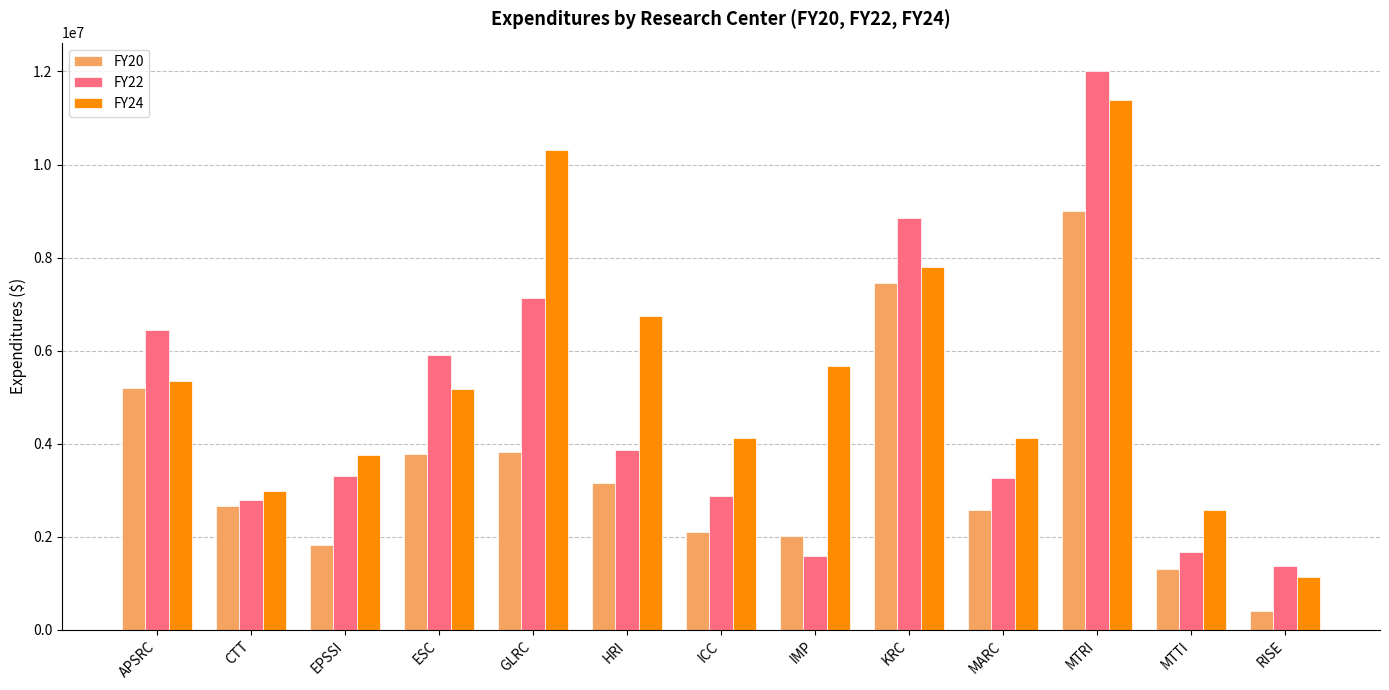

What is the lowest value of the FY22 series?

1384774